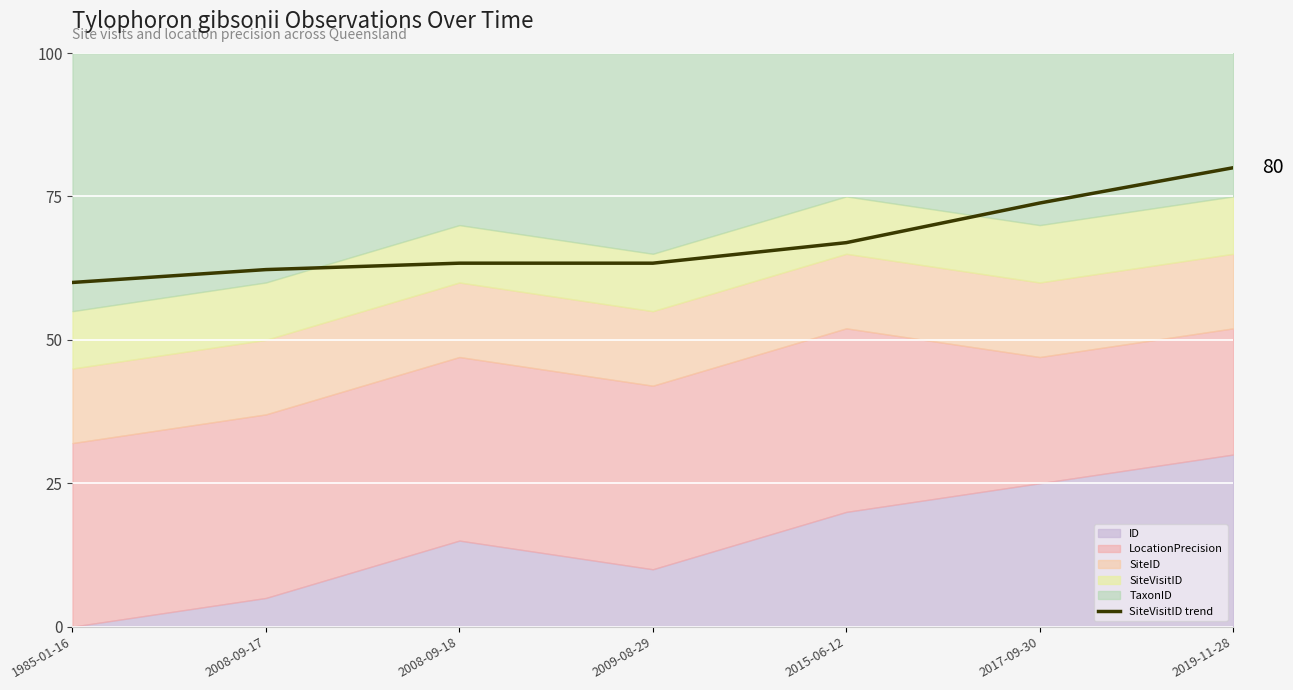

True or false: the data shows 111.3 at 2015-06-12.

False